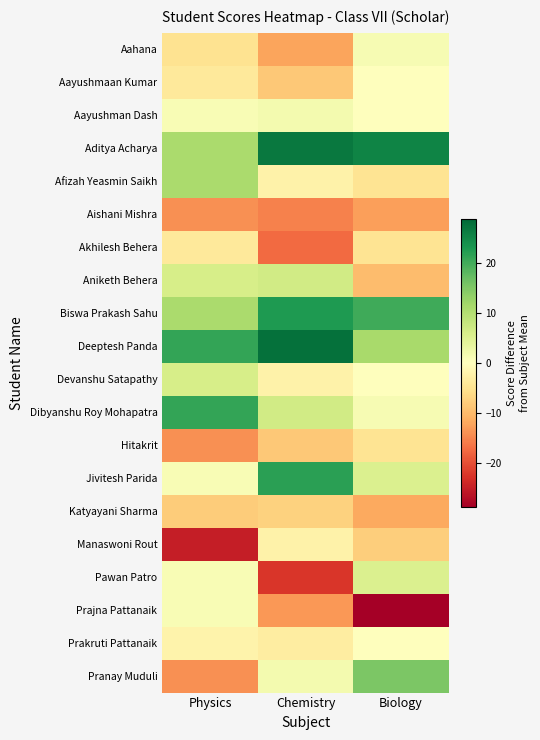

How many data points does each series have?

3